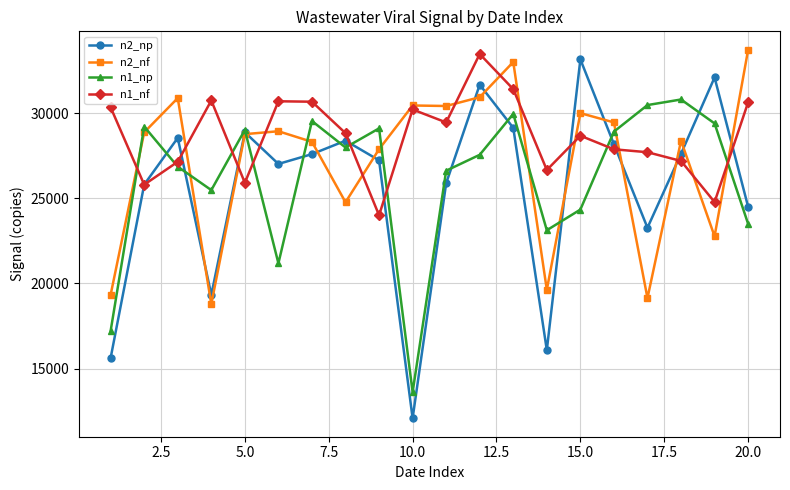

What is the value of the n1_nf point at the 9th from the left?

24008.5